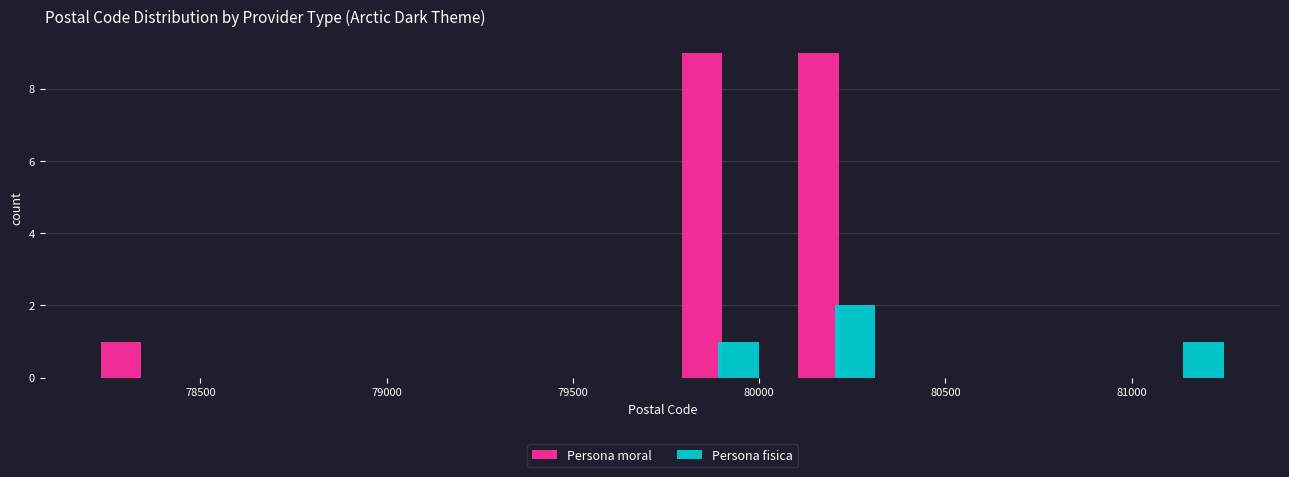

Reading left to right, transcribe this chart: for each range on the x-axis, give the height of each series' bar. Neither the bar edges nor the heights are printed on the chart, so give them approximately, as read against the axes.

78200 to 78500: Persona moral=1	Persona fisica=0
78500 to 78800: Persona moral=0	Persona fisica=0
78800 to 79100: Persona moral=0	Persona fisica=0
79100 to 79450: Persona moral=0	Persona fisica=0
79450 to 79750: Persona moral=0	Persona fisica=0
79750 to 80050: Persona moral=9	Persona fisica=1
80050 to 80350: Persona moral=9	Persona fisica=2
80350 to 80700: Persona moral=0	Persona fisica=0
80700 to 81000: Persona moral=0	Persona fisica=0
81000 to 81300: Persona moral=0	Persona fisica=1